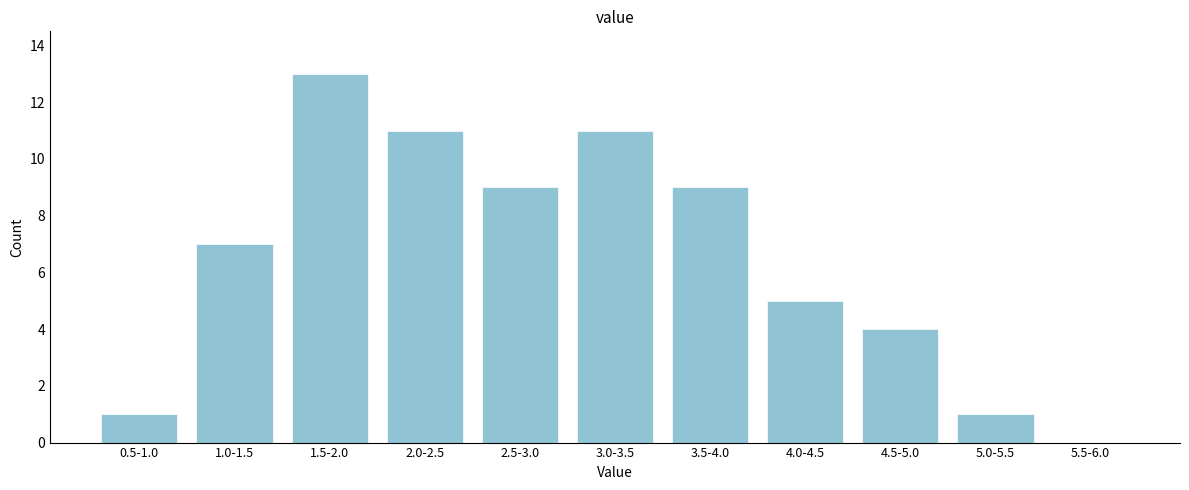

Reading right to left, extract all data points from this chart.

5.5-6.0=0	5.0-5.5=1	4.5-5.0=4	4.0-4.5=5	3.5-4.0=9	3.0-3.5=11	2.5-3.0=9	2.0-2.5=11	1.5-2.0=13	1.0-1.5=7	0.5-1.0=1